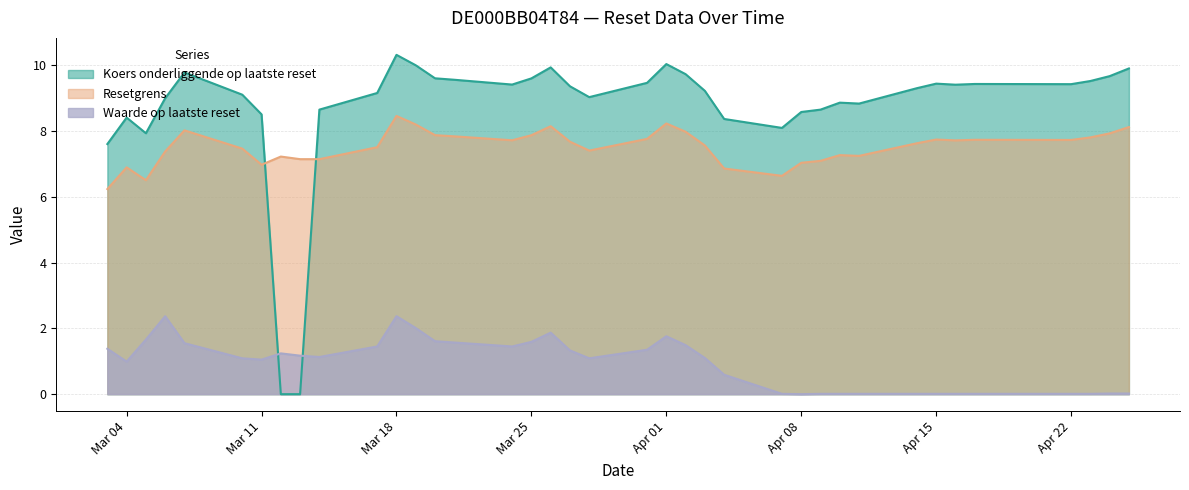

Is it true that Resetgrens equals 7.8 at 2025-03-21?

True